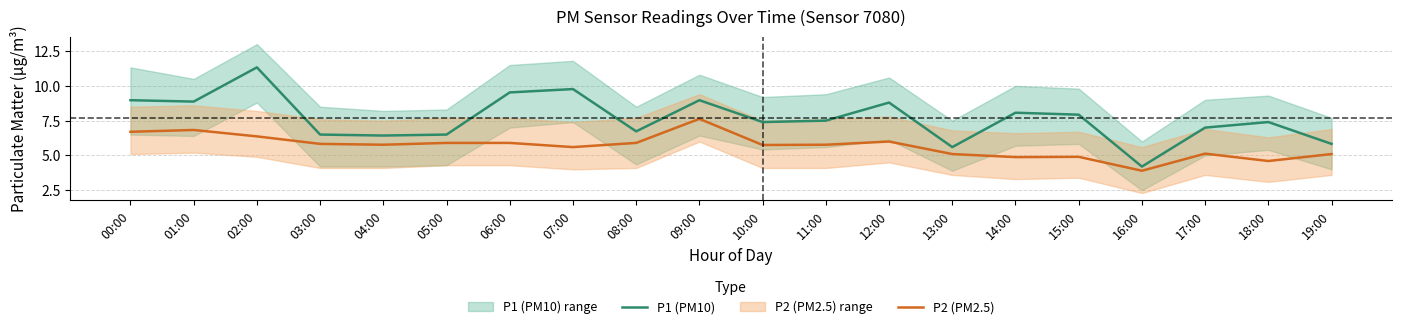

How many values in the P2 (PM2.5) series are below 5?

4